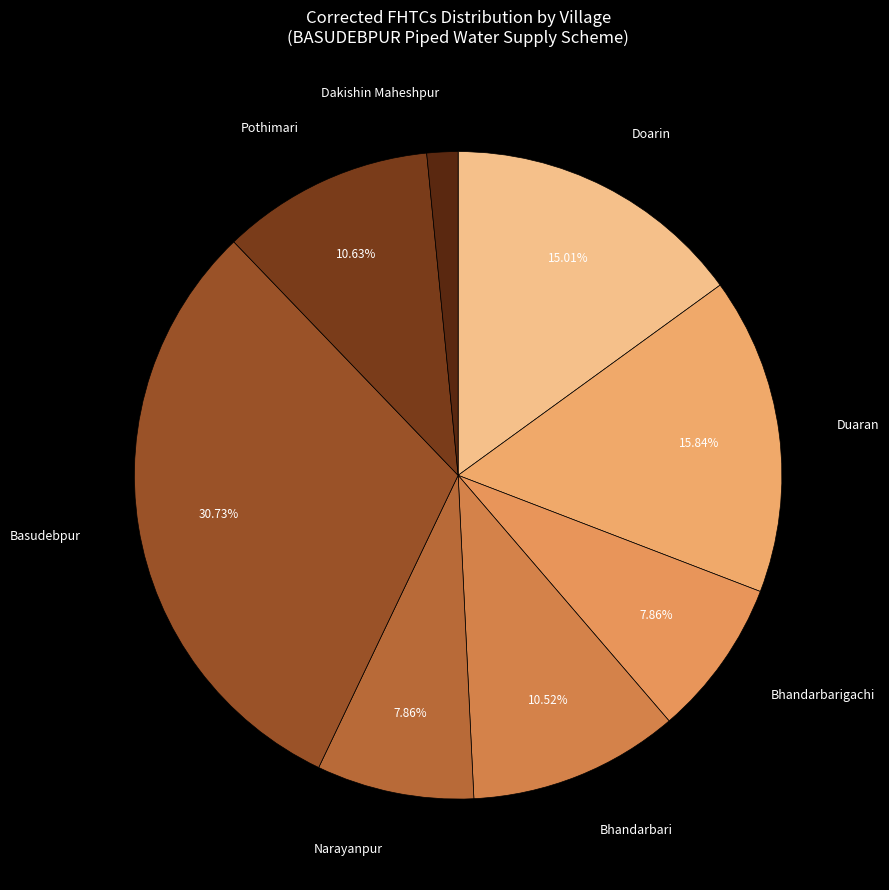

How many slices are in this pie chart?

8